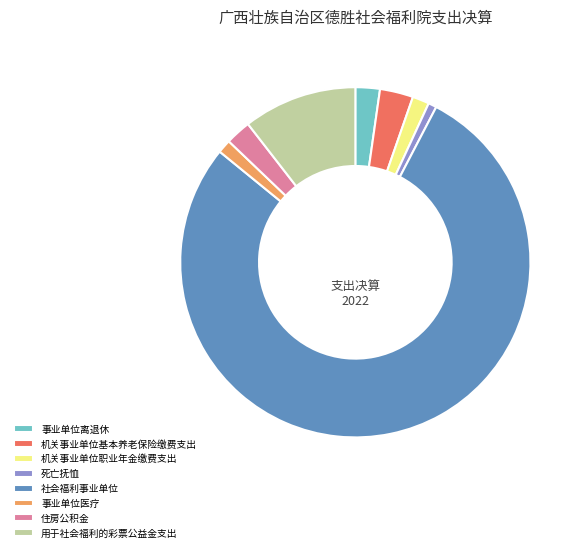

Which has a higher value, 事业单位离退休 or 死亡抚恤?

事业单位离退休